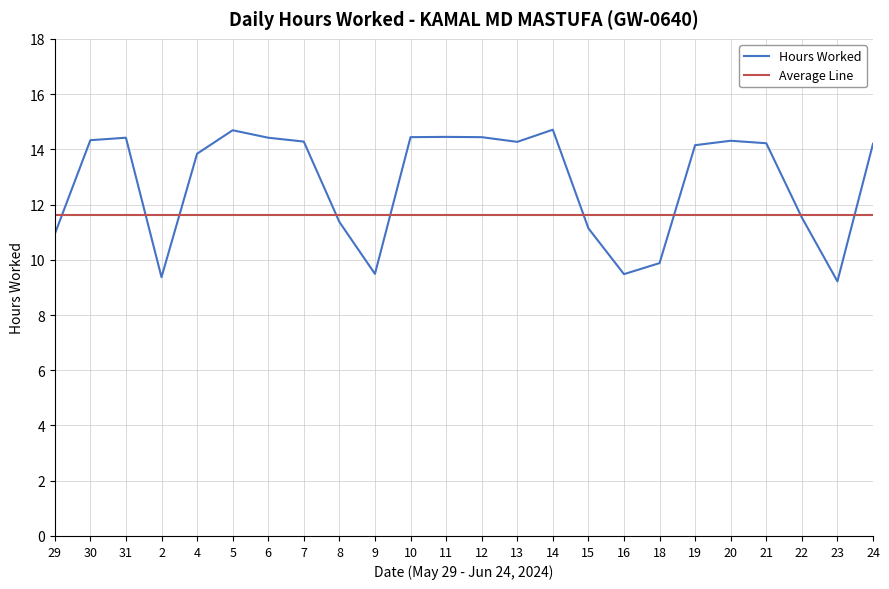

What is the approximate value of Average Line at 13?

11.6